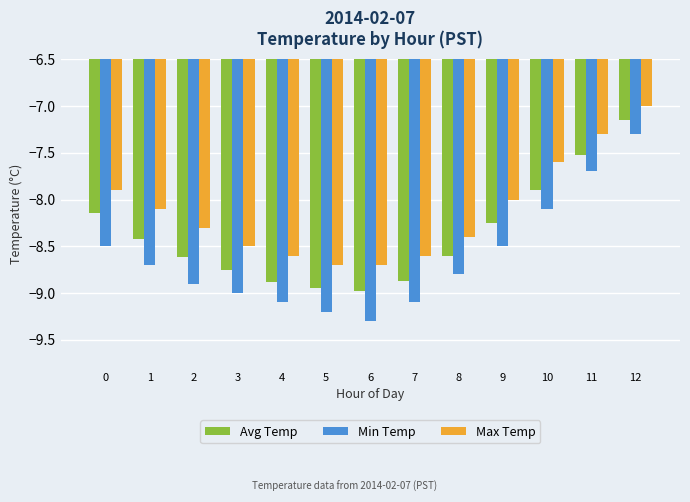

At which label does Min Temp reach its minimum?

6